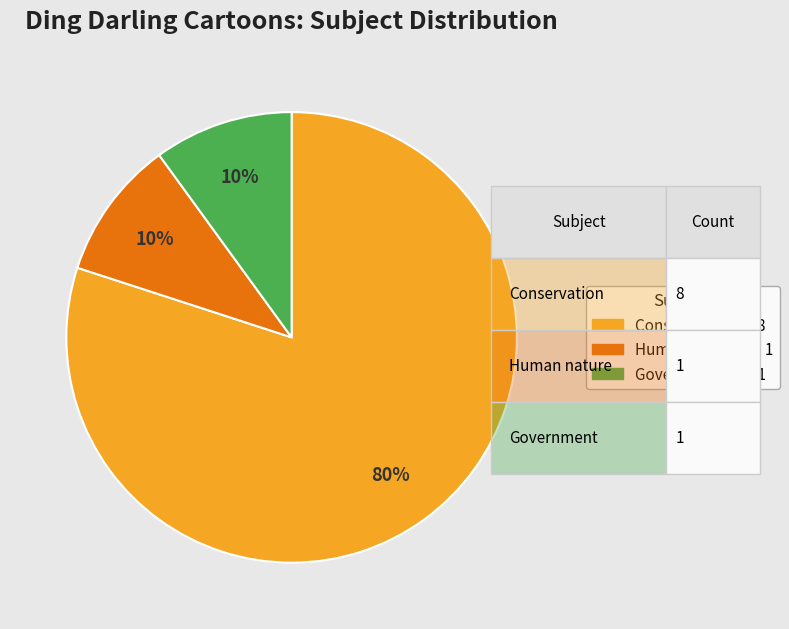

Is there a majority slice in this chart?

Yes